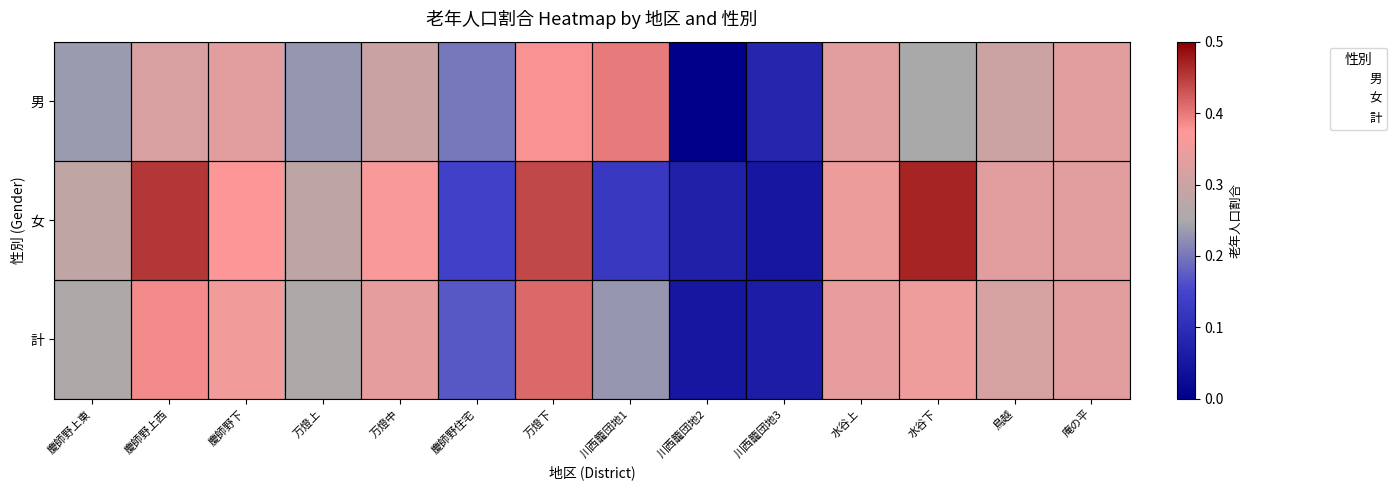

Rank the series by their average value, from highest to lowest.

女, 計, 男